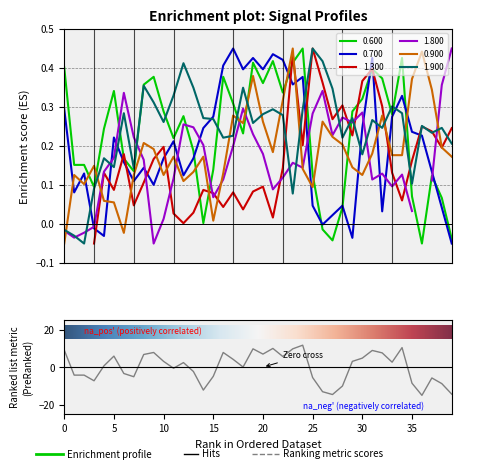

The value of 1.900 at 2008/06/29 06:00 is 0.1. True or false?

False